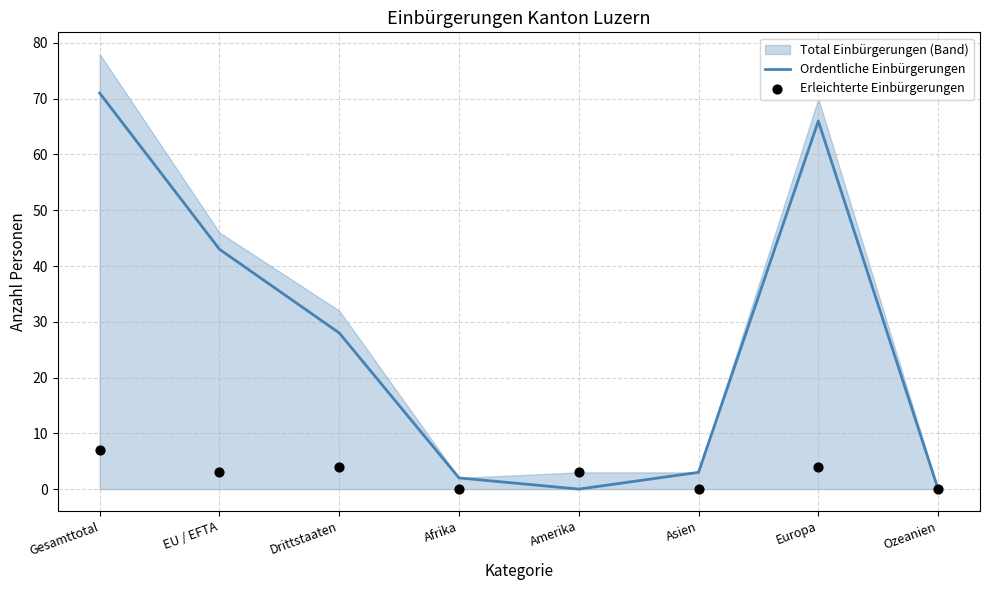

Which series has the largest total across all categories?

Ordentliche Einbürgerungen